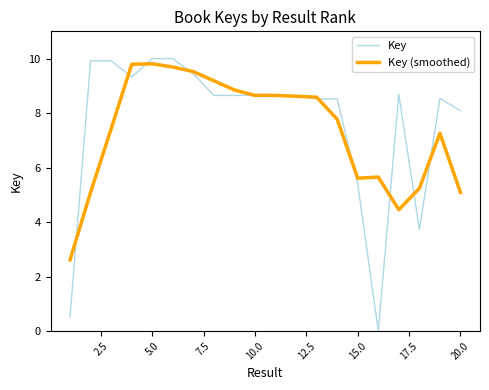

Which series has the largest range (max minus min)?

Key